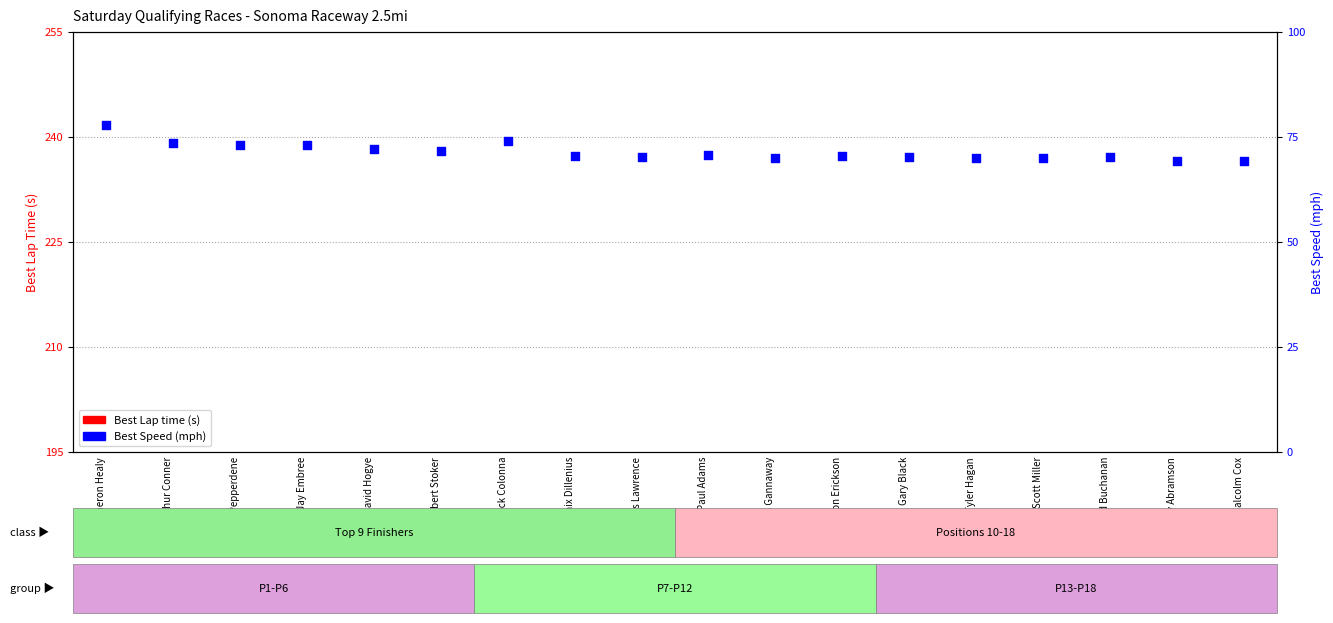

What are all the series names shown in the legend?

Best Lap time, Best Speed